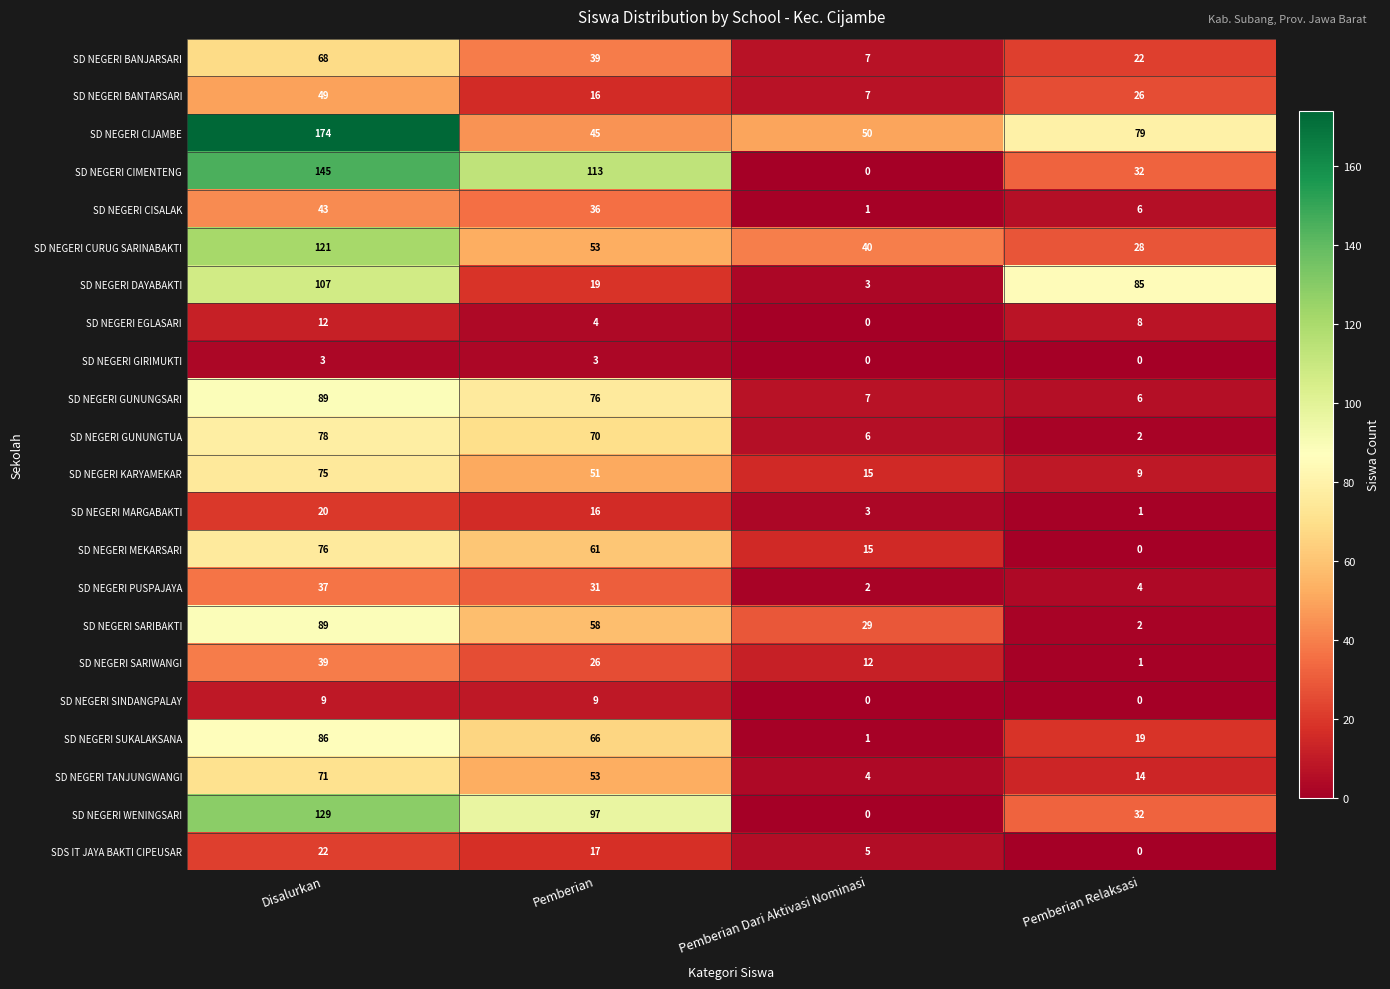

What is the difference between the second highest and minimum values in the SD NEGERI SUKALAKSANA series?

65